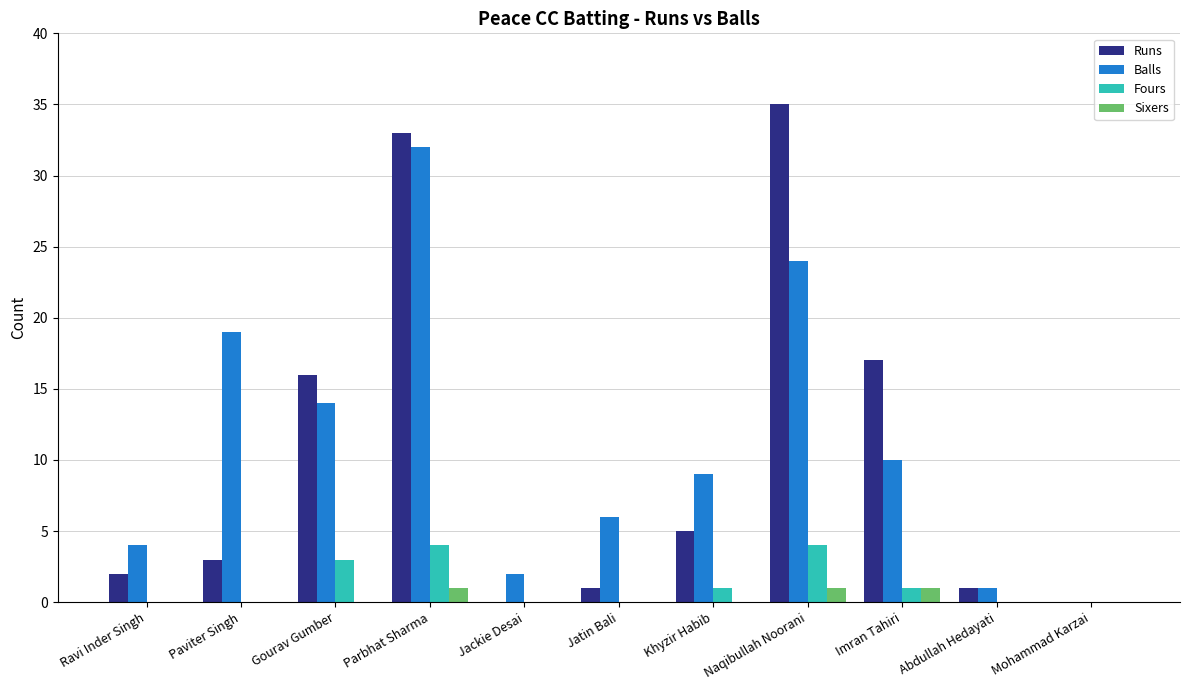

Where is Balls nearest to the value 16?

Gourav Gumber